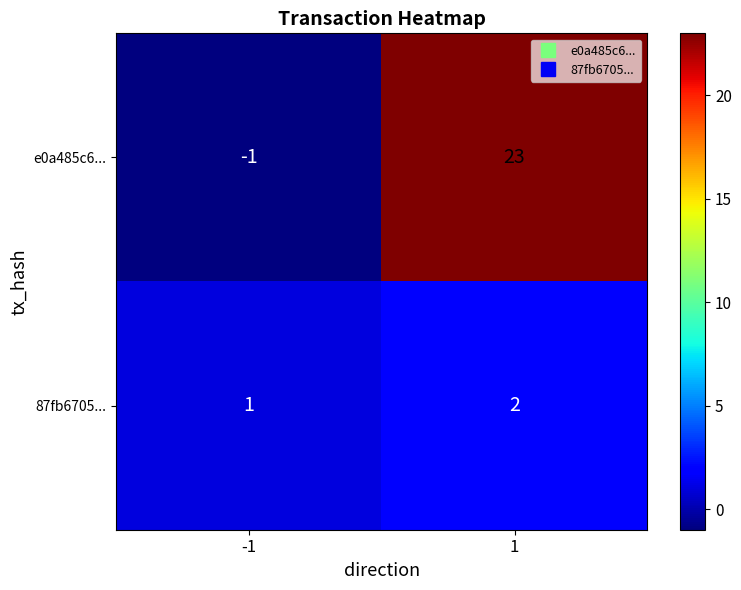

Is it true that 87fb6705... equals 2 at 1?

True